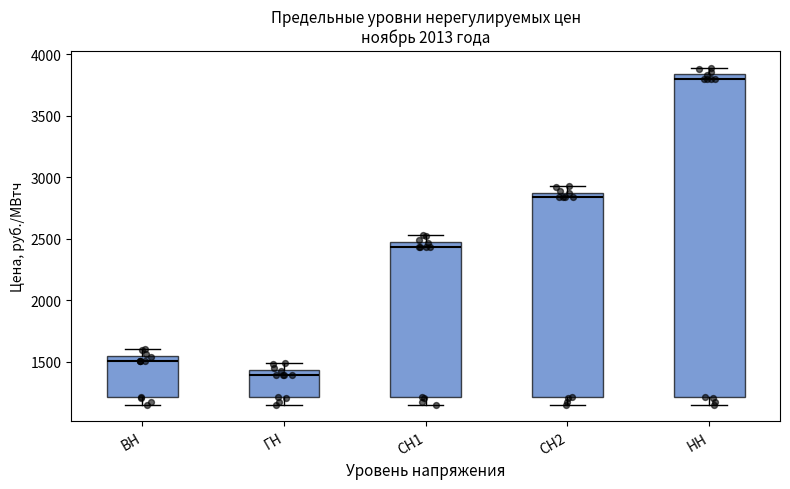

Reading left to right, transcribe this box plot: for each box, give where its median line is, the range the box spans, and where its two whiskers end, as read against the y-axis. The values are not printed on the chart, so give them approximately, as read against the axis.

ВН: median 1500, box 1200 to 1550, whiskers 1150 to 1600
ГН: median 1400, box 1200 to 1450, whiskers 1150 to 1500
СН1: median 2450 (just below the box's upper edge), box 1200 to 2450, whiskers 1150 to 2550
СН2: median 2850 (just below the box's upper edge), box 1200 to 2850, whiskers 1150 to 2950
НН: median 3800, box 1200 to 3850, whiskers 1150 to 3900